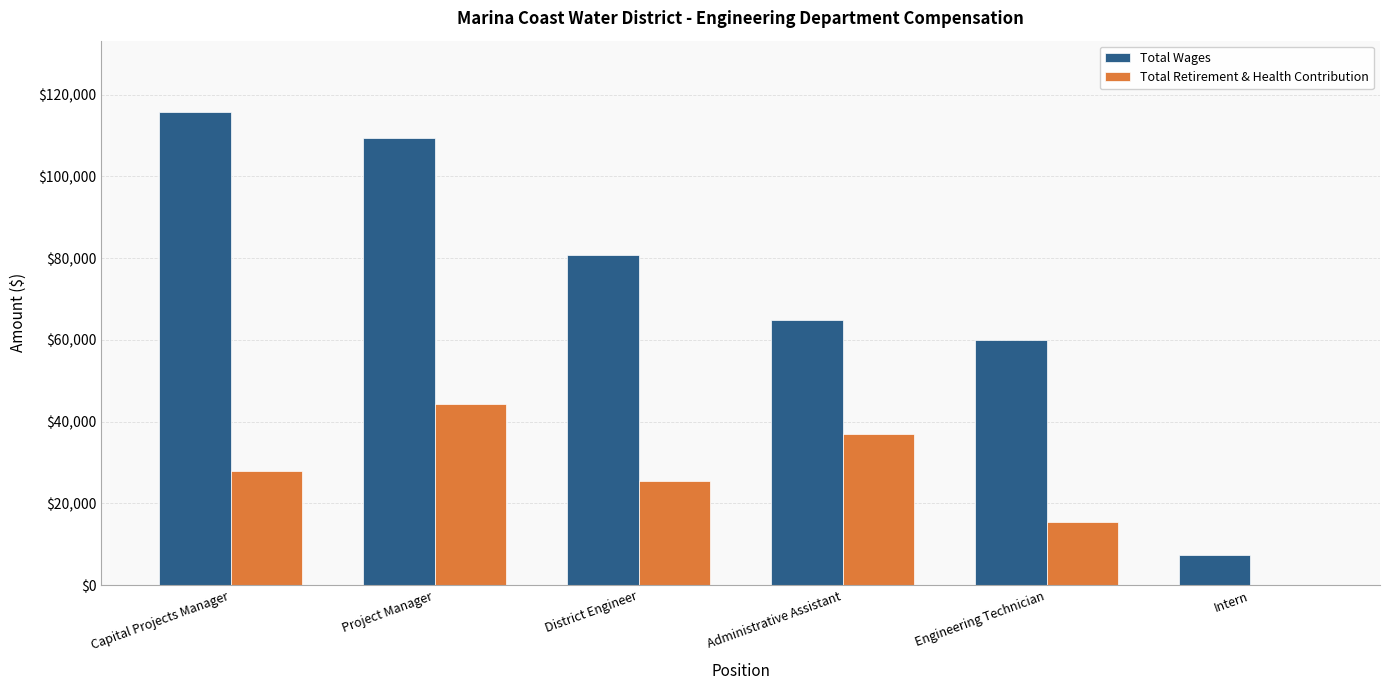

Does the chart contain stacked bars?

No